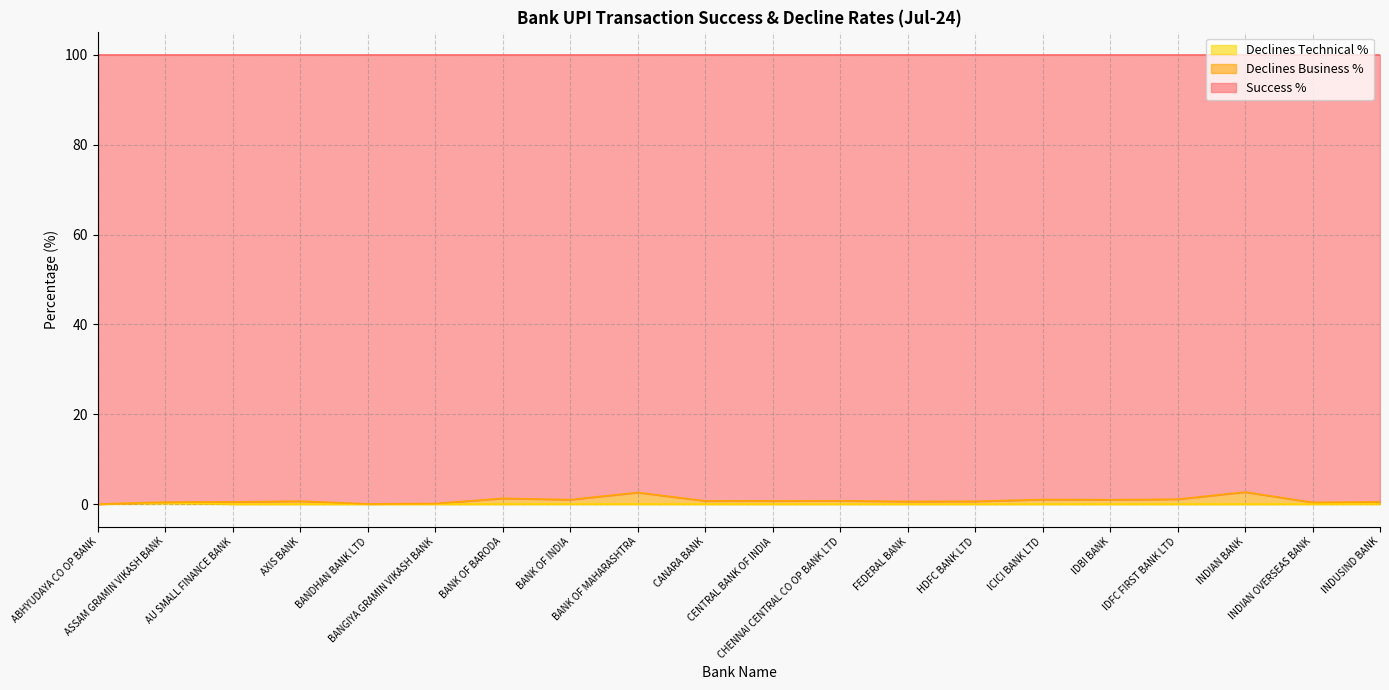

At which label is Declines Technical % closest to 0?

ABHYUDAYA CO OP BANK